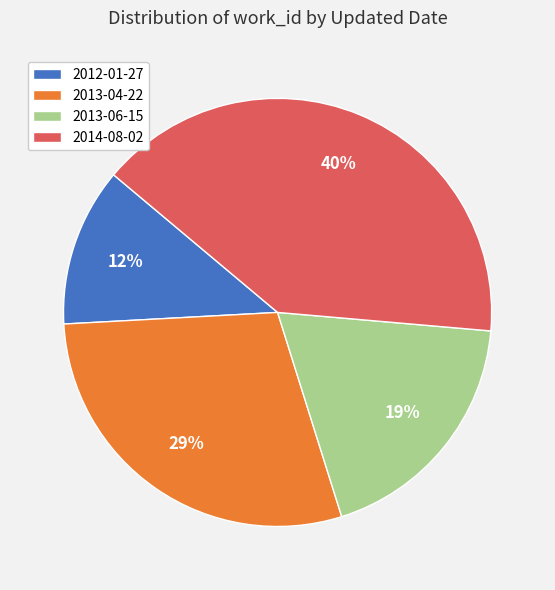

Does 2012-01-27 represent more than half of the total?

No